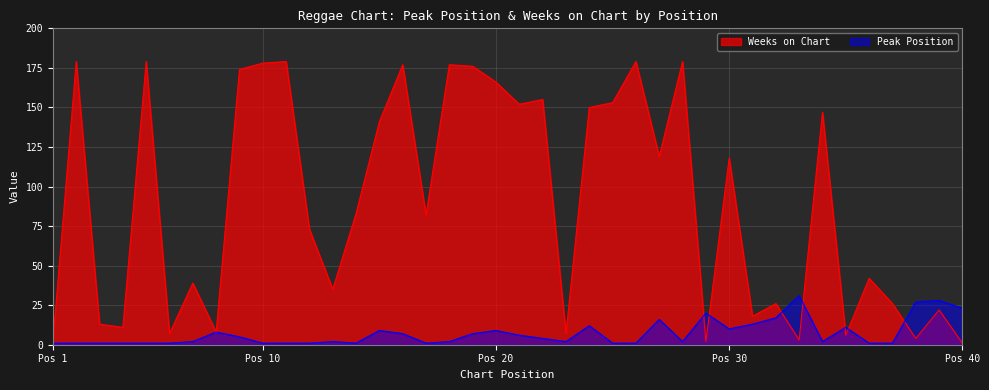

Which series ends up on top after the final intersection of Weeks on Chart and Peak Position?

Peak Position